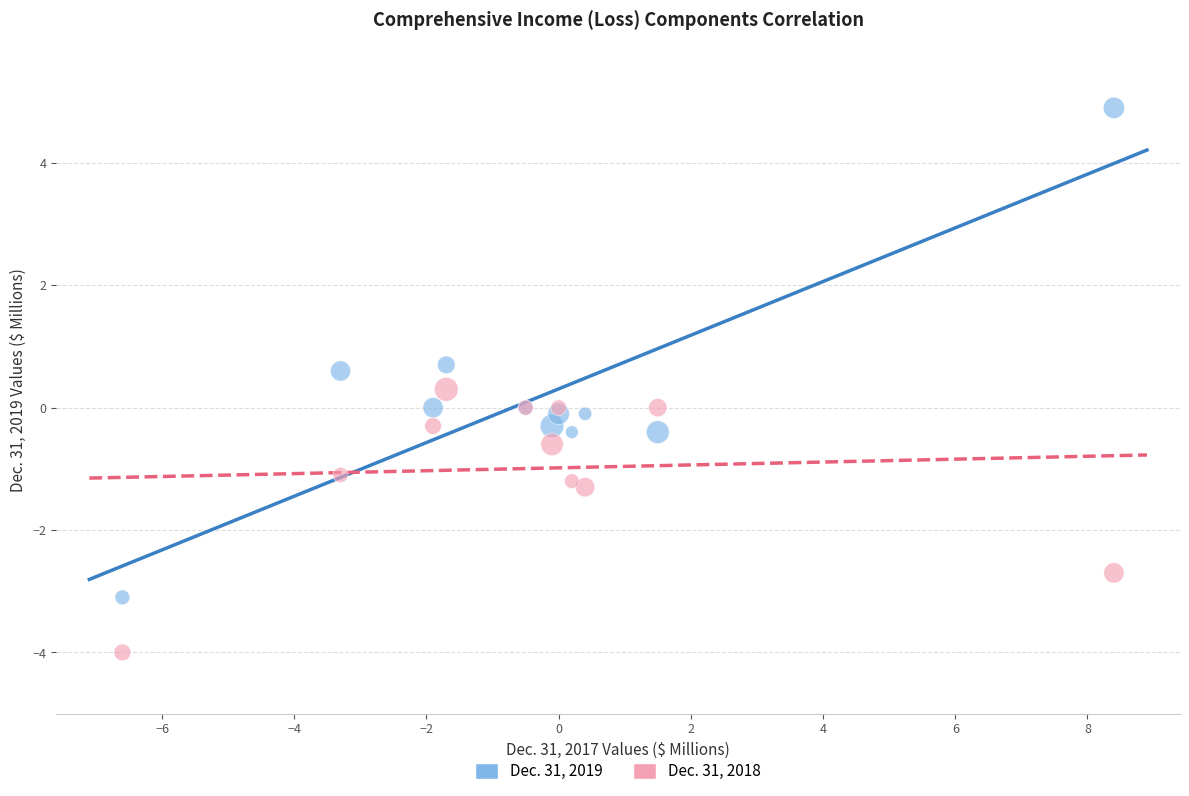

Which series contains the highest Y value?

Dec. 31, 2019